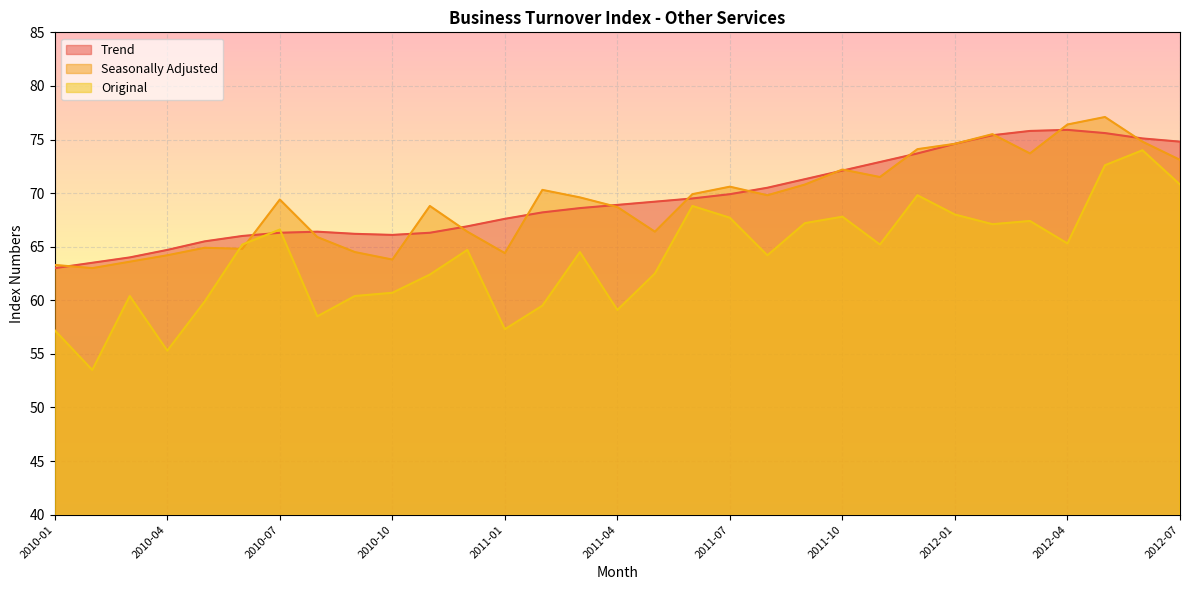

How many values in the Seasonally Adjusted series are below 69?

14